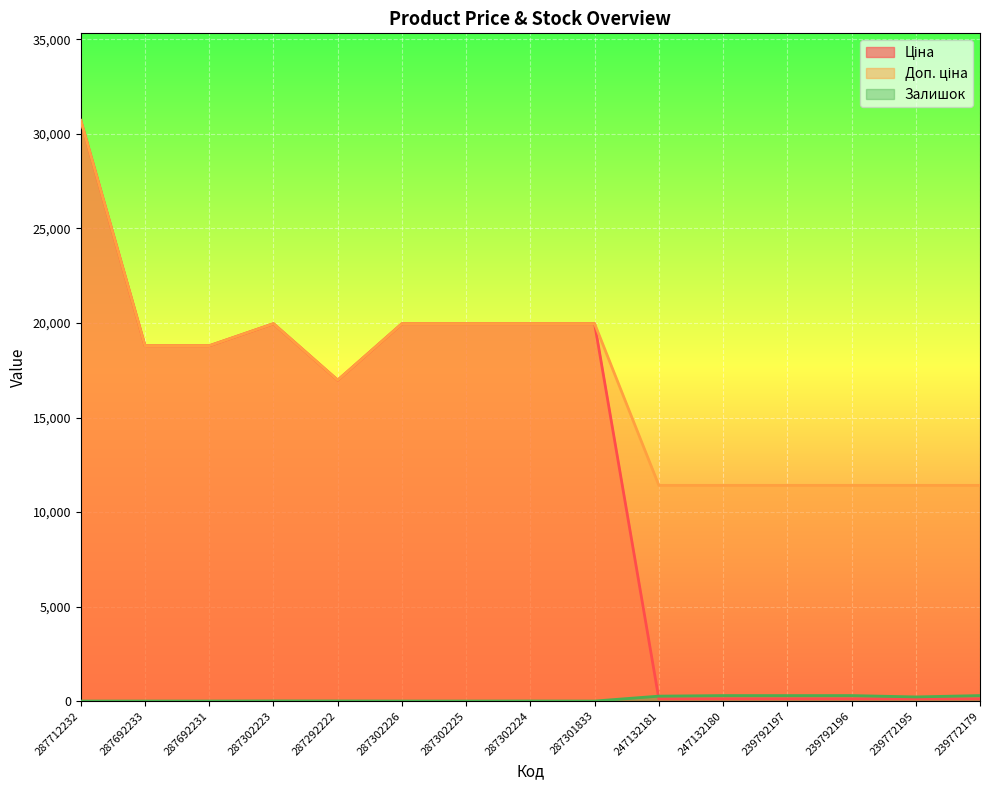

At which category is the sum across all series the highest?

287712232